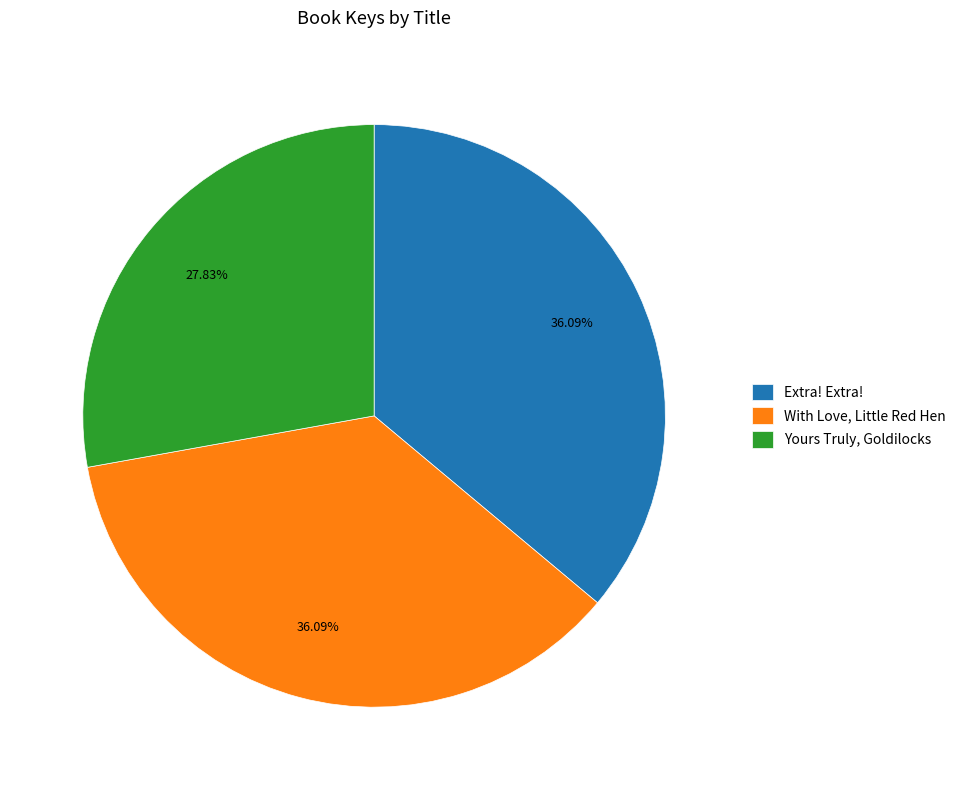

To the nearest percent, what percentage of the pie is Yours Truly, Goldilocks?

28%